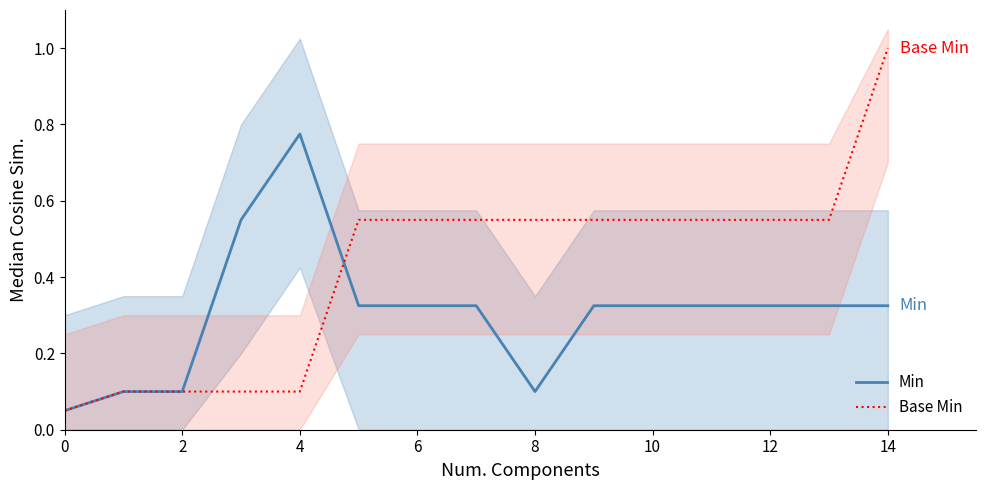

What is the difference between the highest and lowest values at 10?

0.2